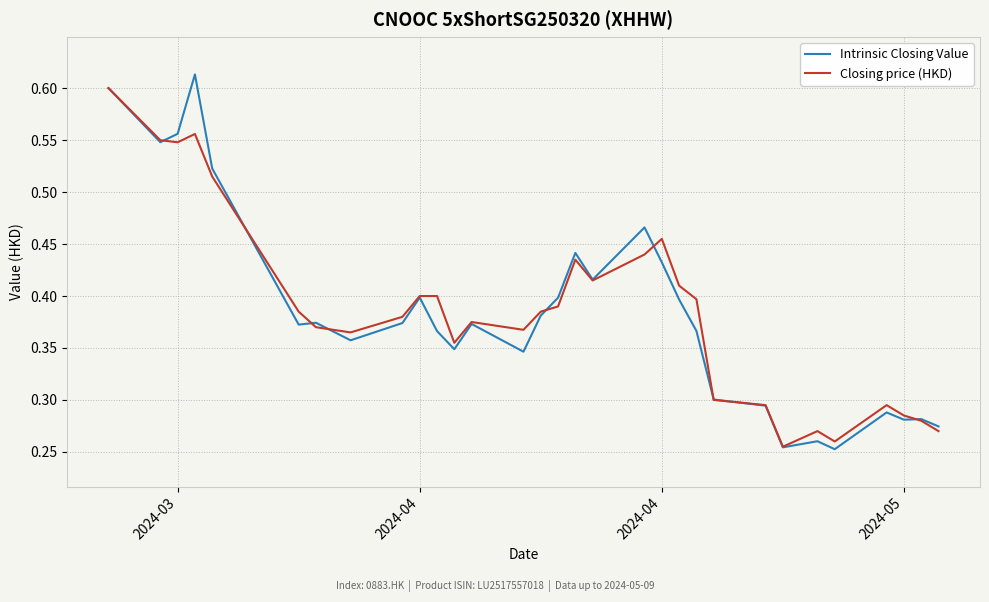

Which series has the largest range (max minus min)?

Intrinsic Closing Value